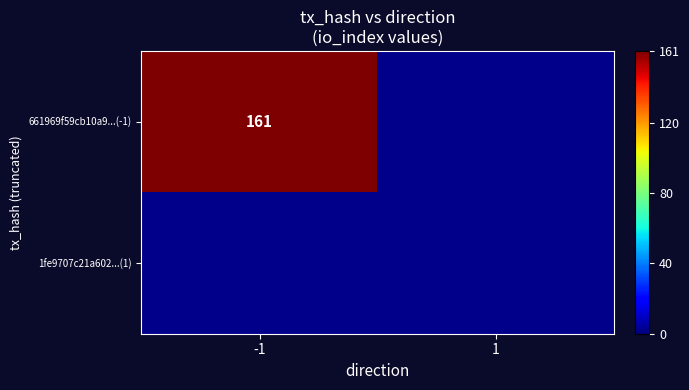

Reading left to right, what are all the values shown in this chart?

661969f59cb10a9dc43402ea59a37be5764fa63: -1	161
1fe9707c21a6024e7ff9dffec06cd8f6c7030ab: 1	0